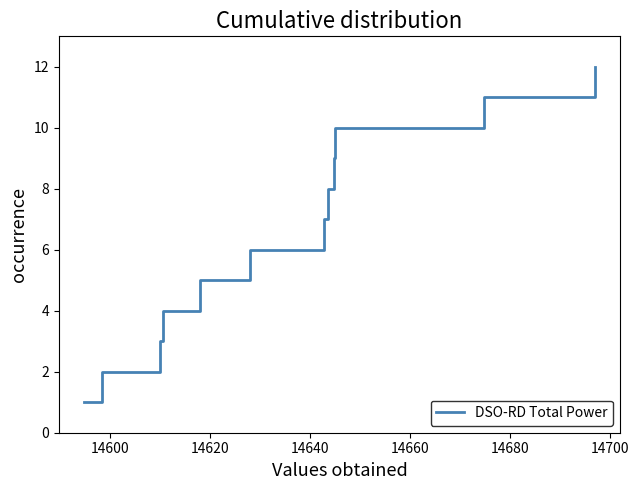

What is the maximum value shown in the chart?

12